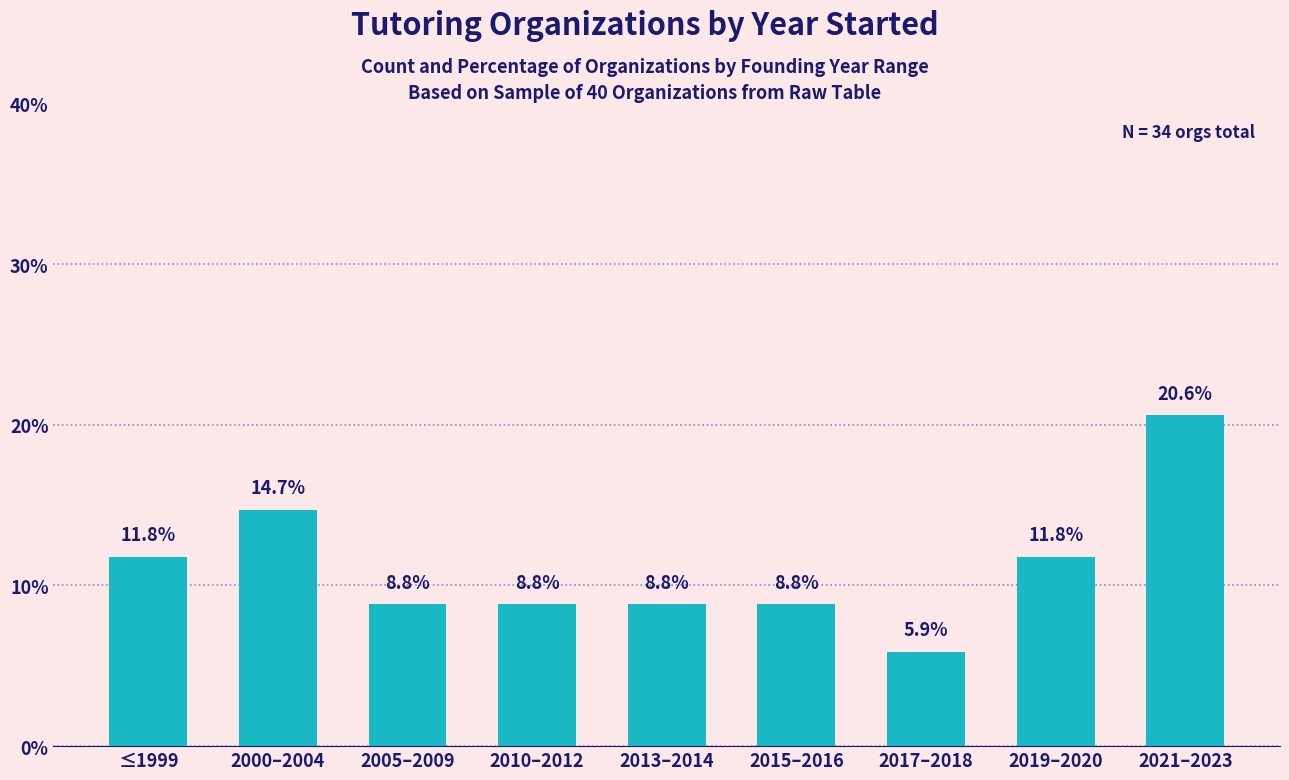

At which label does the data first exceed 8?

≤1999